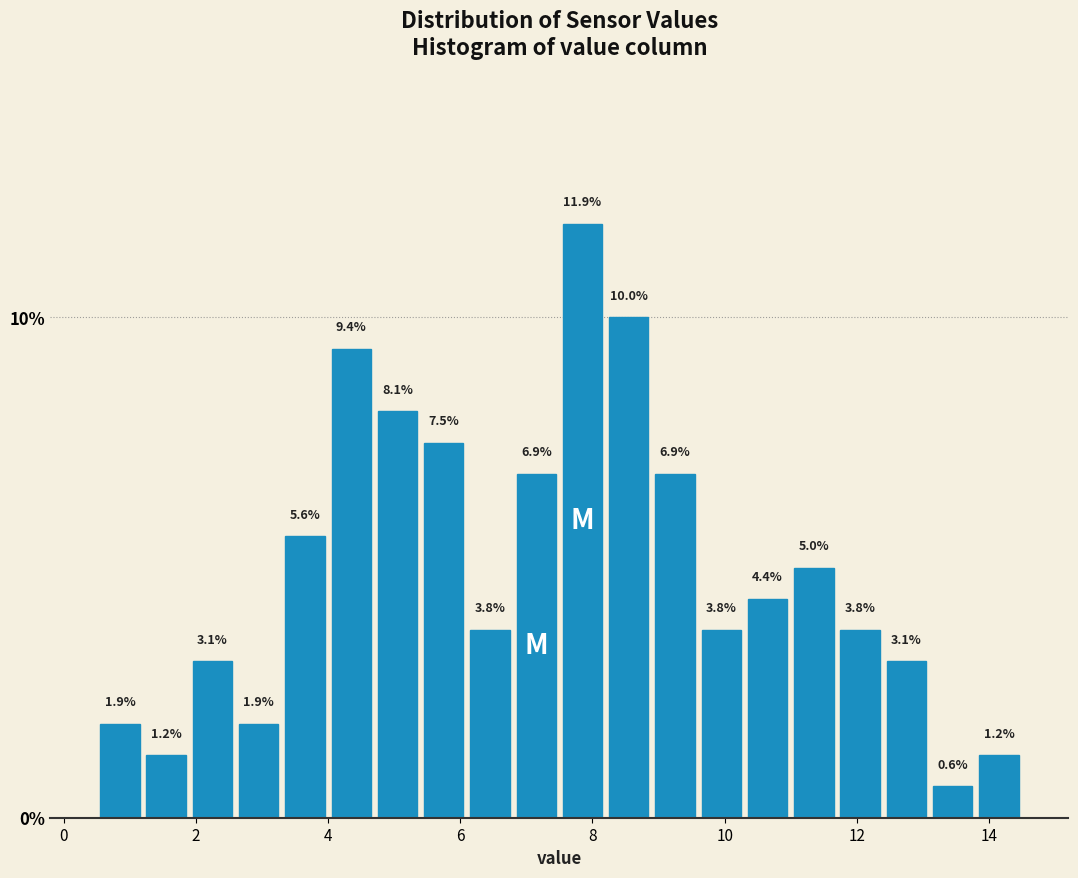

Around what value on the x-axis is the tallest bar? Give the approximate position of its centre, as read against the axis.

7.8